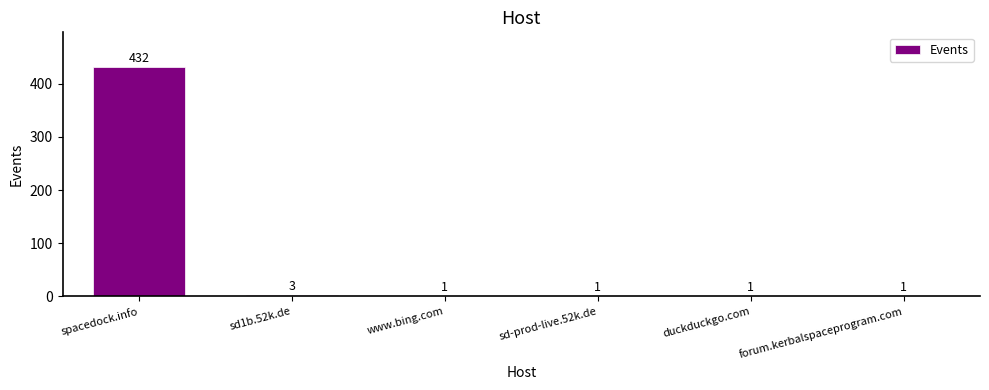

True or false: the data shows 621 at spacedock.info.

False